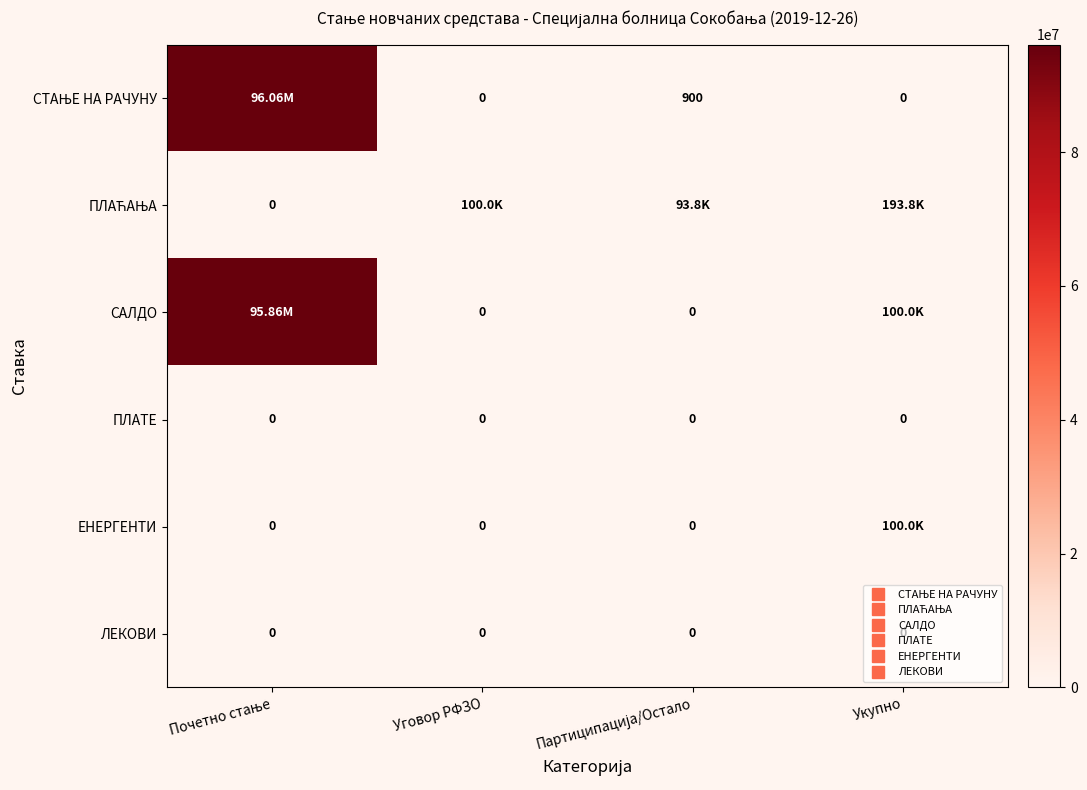

What is the total value across all series at Укупно?

393764.0